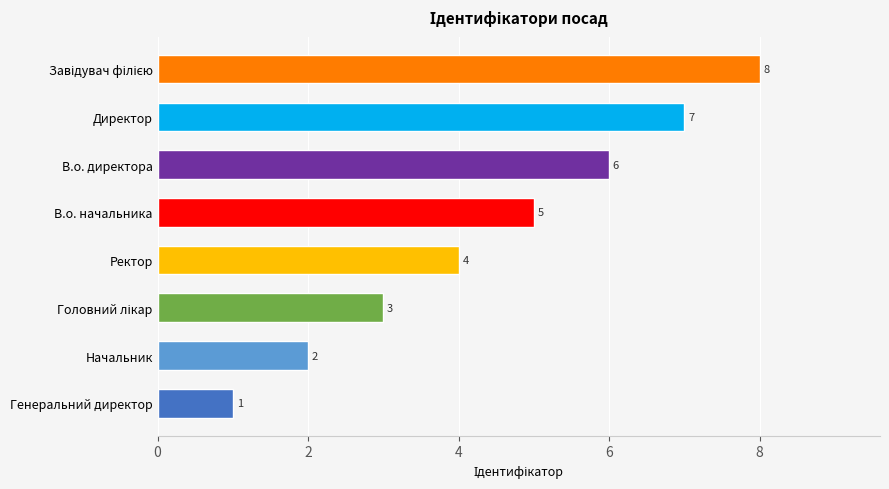

True or false: the data shows 7 at Директор.

True